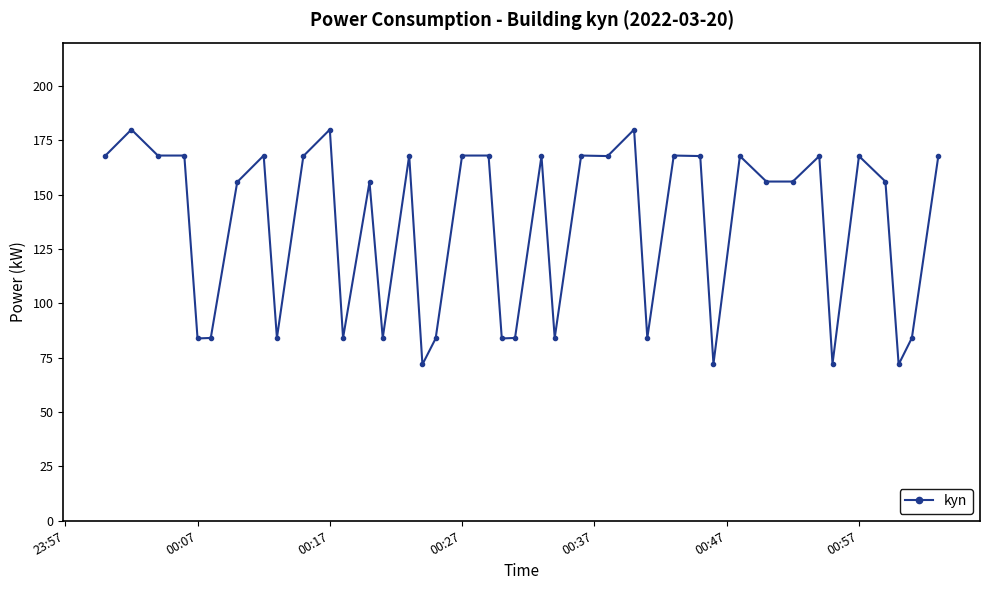

What is the value of the 30th point from the left?

72.2